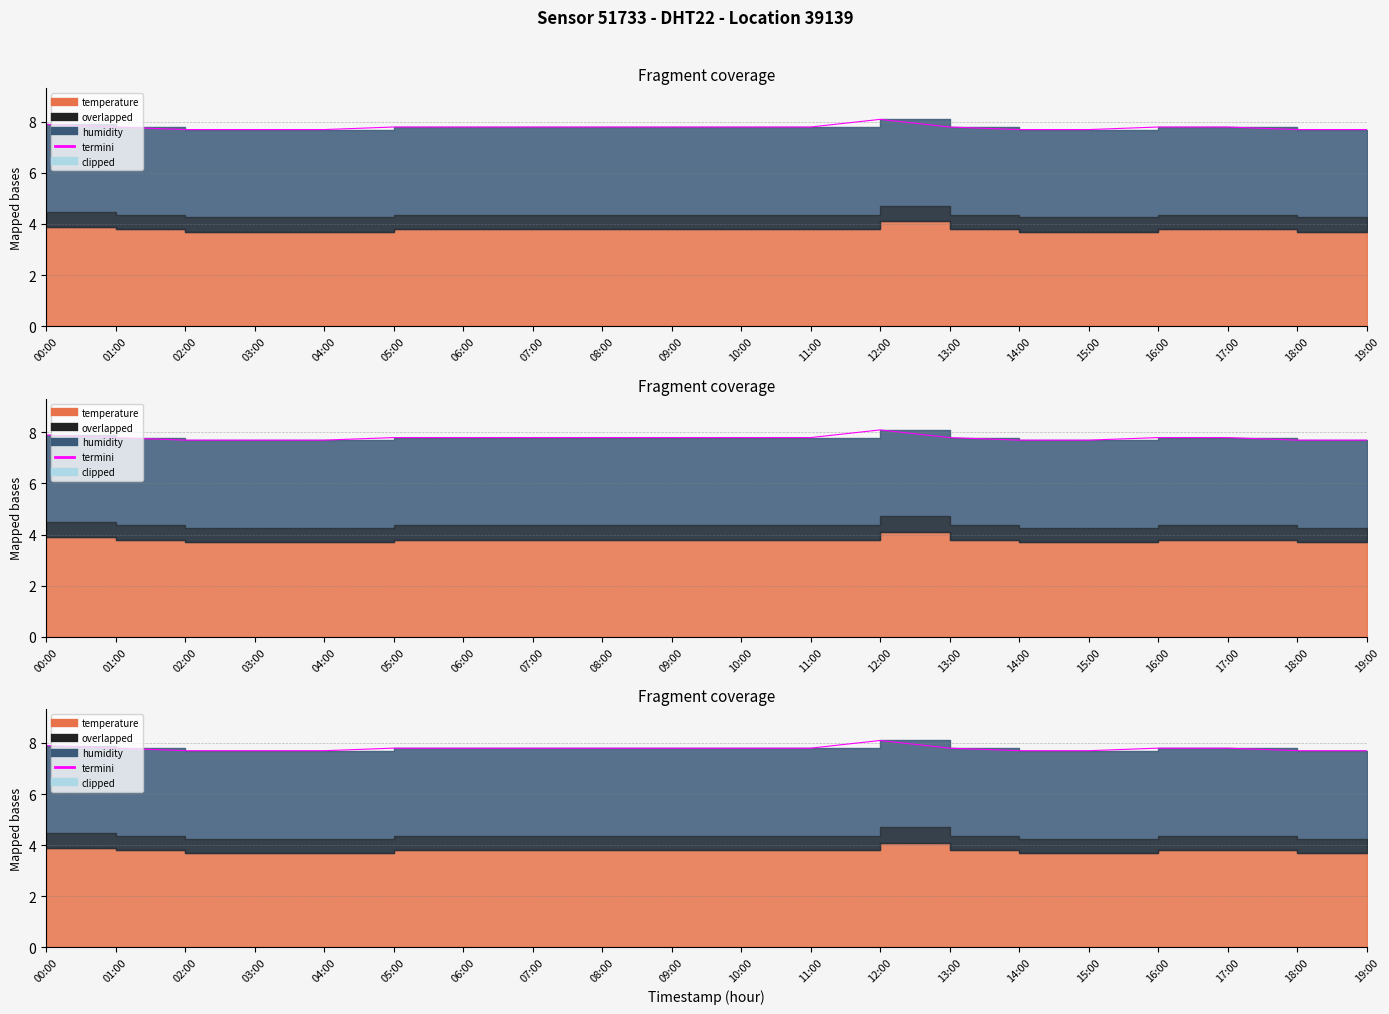

Reading right to left, extract all data points from this chart.

19:00=7.7	18:00=7.7	17:00=7.8	16:00=7.8	15:00=7.7	14:00=7.7	13:00=7.8	12:00=8.1	11:00=7.8	10:00=7.8	09:00=7.8	08:00=7.8	07:00=7.8	06:00=7.8	05:00=7.8	04:00=7.7	03:00=7.7	02:00=7.7	01:00=7.8	00:00=7.9